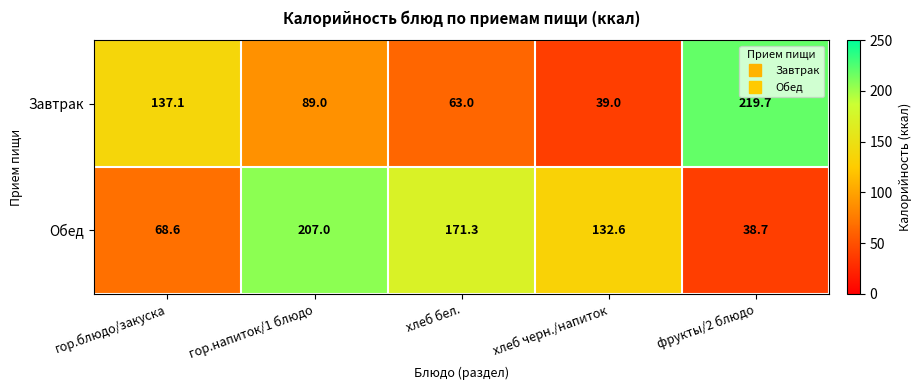

What is the total value across all series at хлеб черн./напиток?

171.6